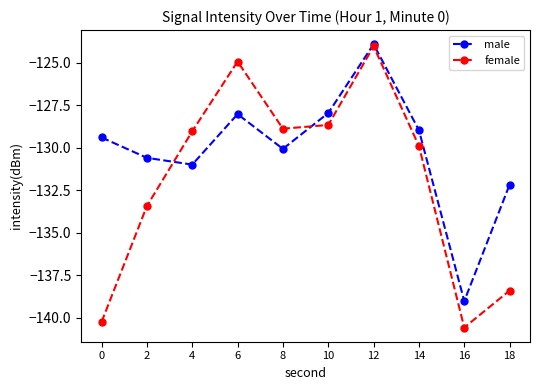

What is the total value across all series at 16?

-279.6